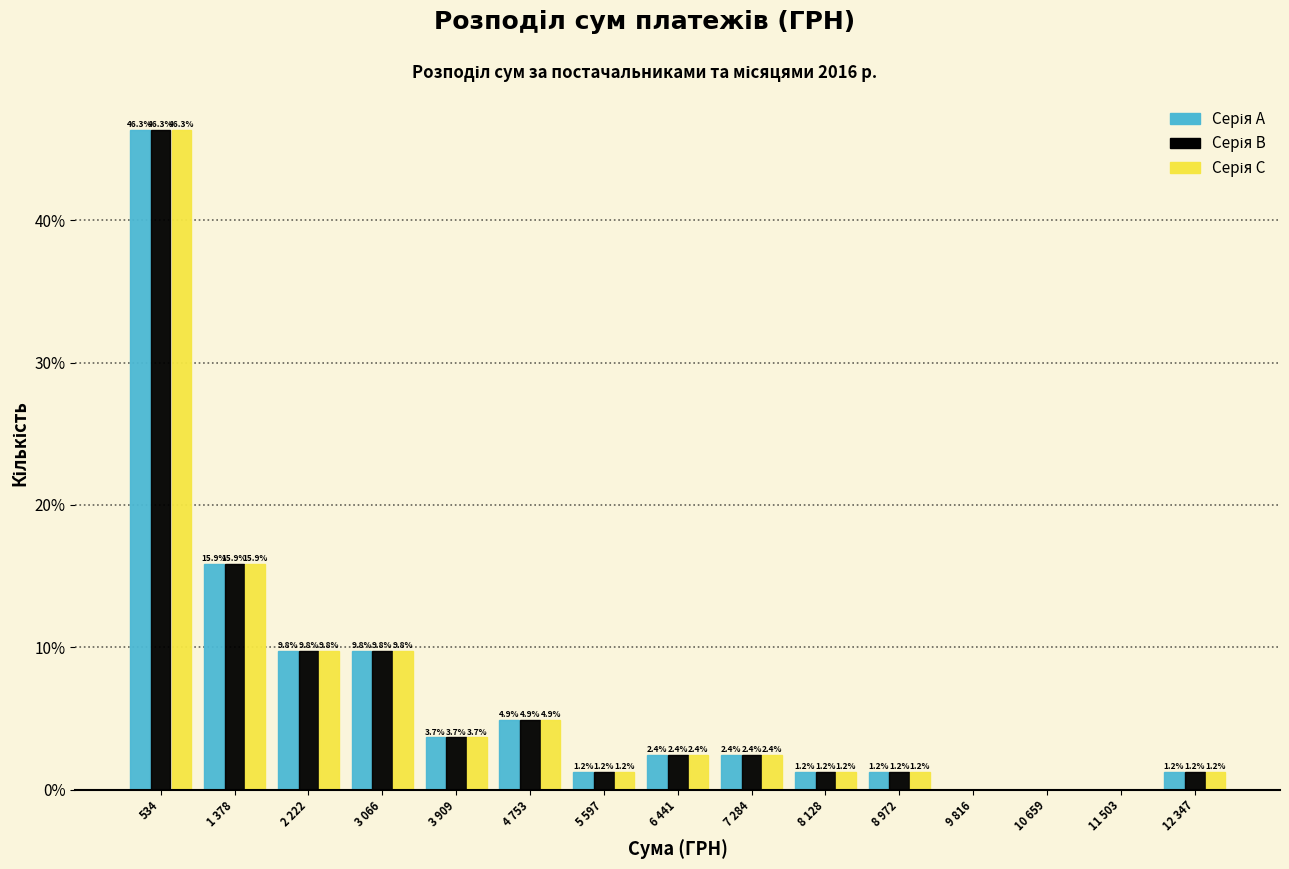

Which label corresponds to the largest value in the chart?

534